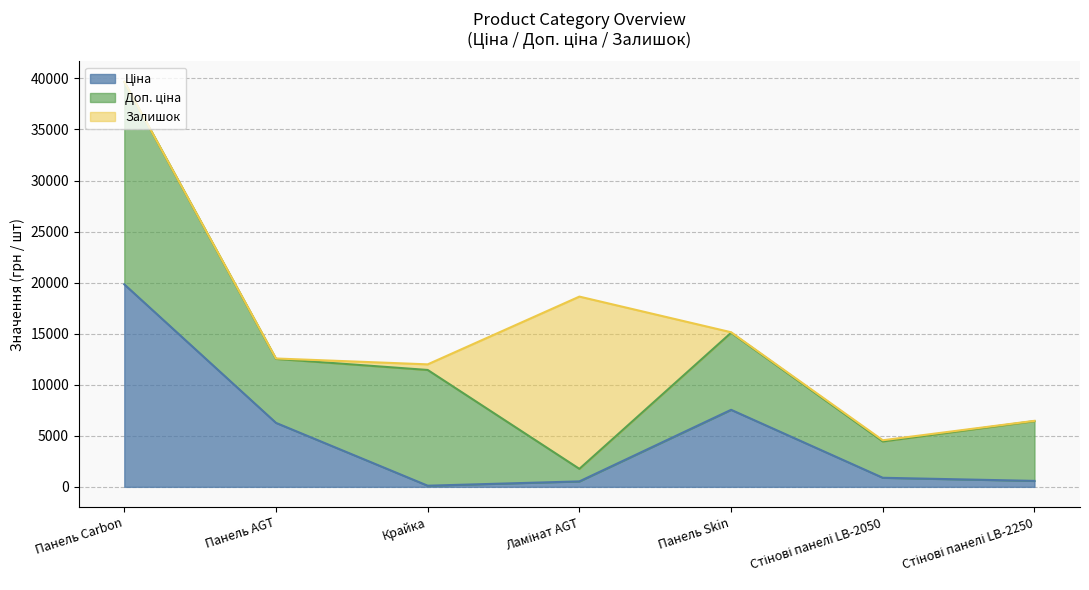

At which category is the sum across all series the highest?

Панель Carbon